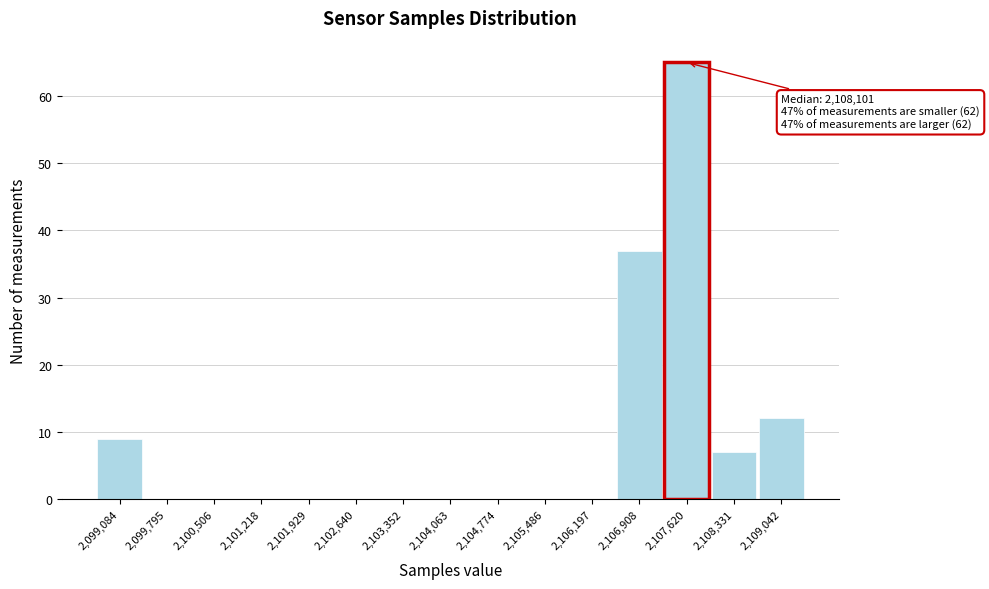

Reading left to right, extract all data points from this chart.

2,099,084=9	2,099,795=0	2,100,506=0	2,101,218=0	2,101,929=0	2,102,640=0	2,103,352=0	2,104,063=0	2,104,774=0	2,105,486=0	2,106,197=0	2,106,908=37	2,107,620=65	2,108,331=7	2,109,042=12